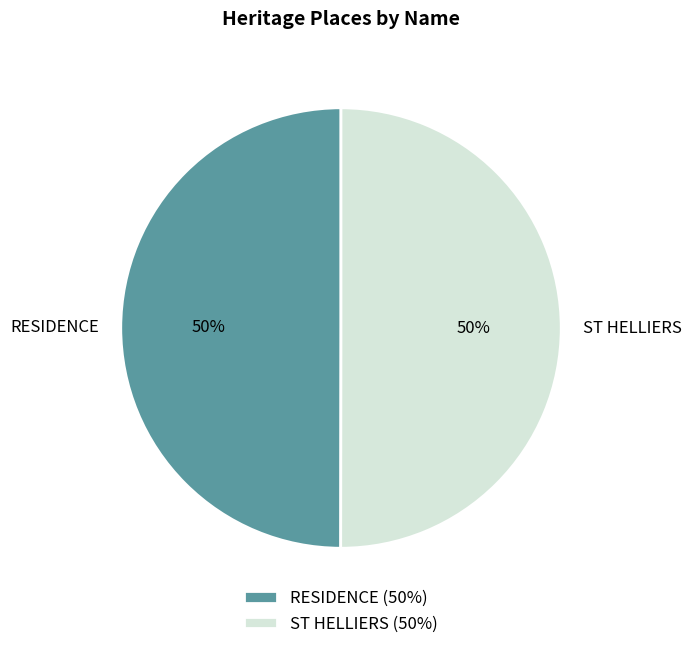

To the nearest percent, what percentage of the pie is RESIDENCE?

50%